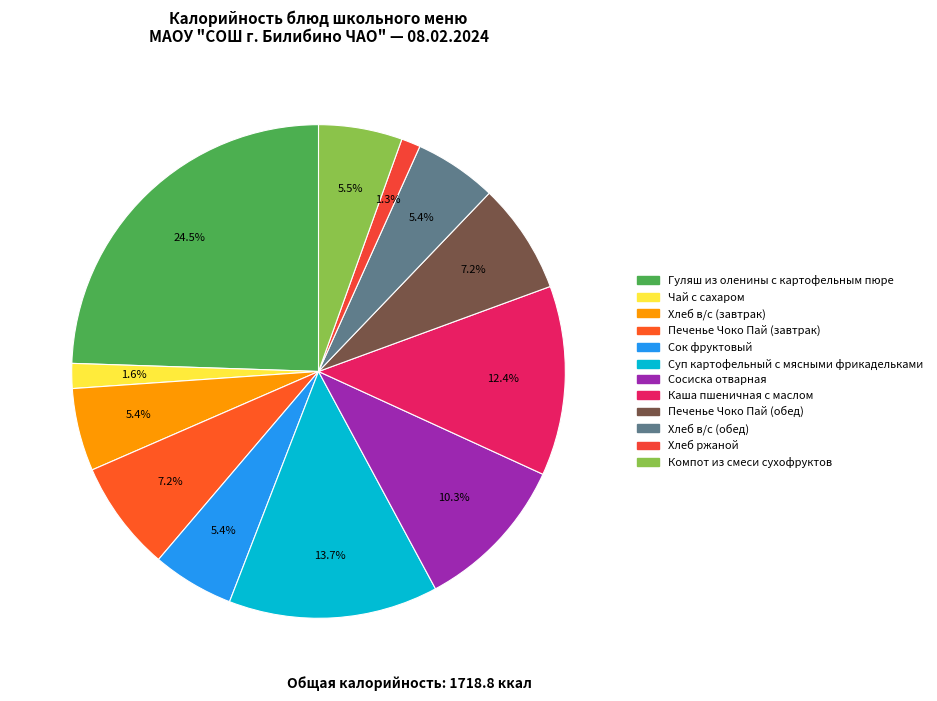

What is the largest slice in the pie chart?

Гуляш из оленины с картофельным пюре